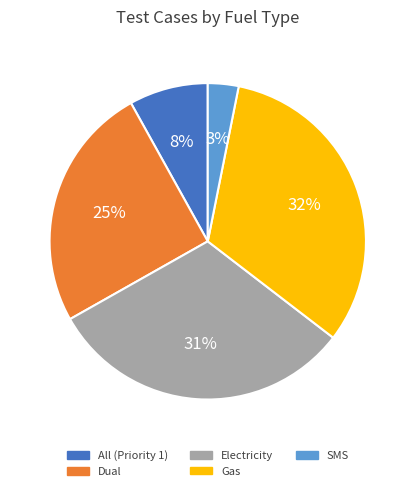

What percentage is the Gas slice, to the nearest percent?

32%